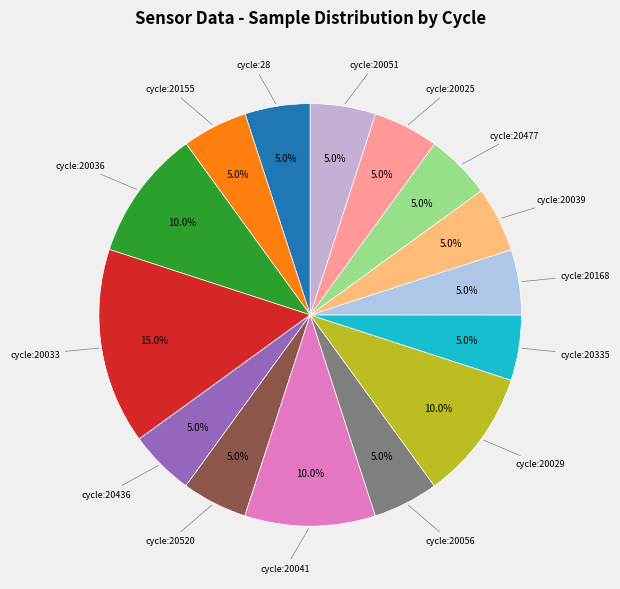

How many slices are in this pie chart?

15